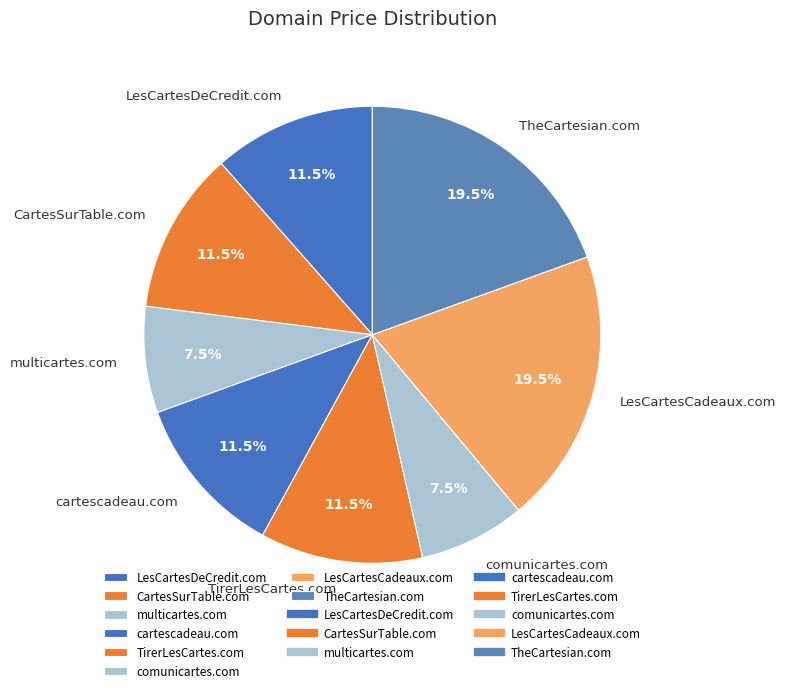

To the nearest percent, what is the difference between the largest and smallest slice percentages?

12%